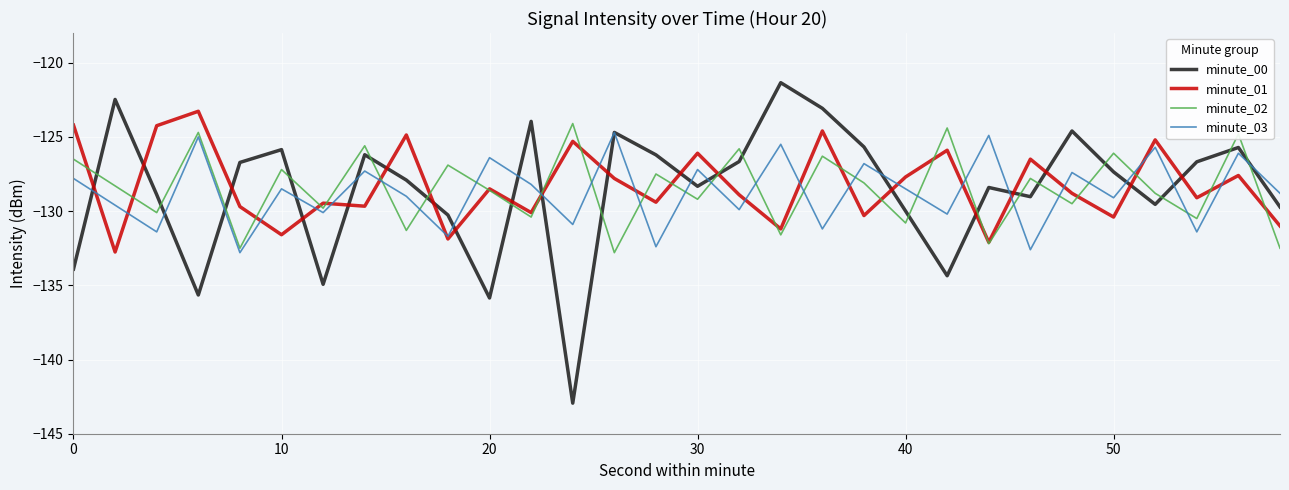

True or false: minute_01 and minute_00 cross at least once.

True